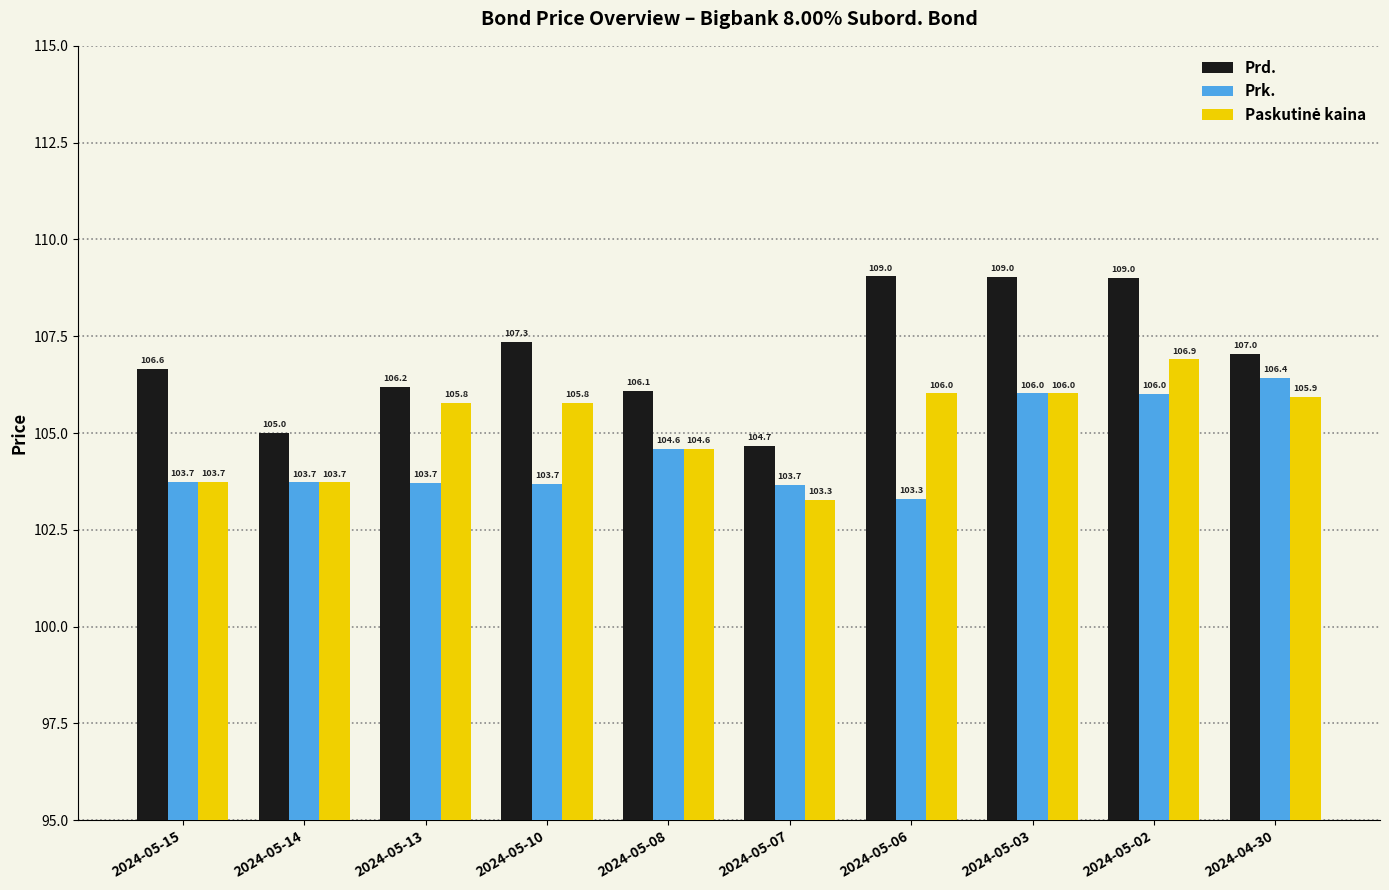

Which series has the widest spread of values?

Prd.